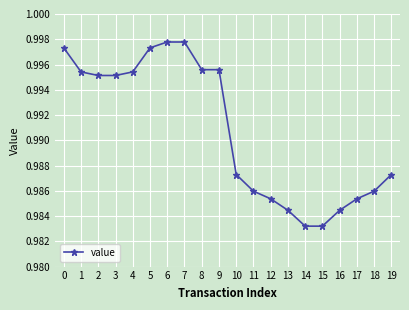

Which has a higher value, 19 or 17?

19